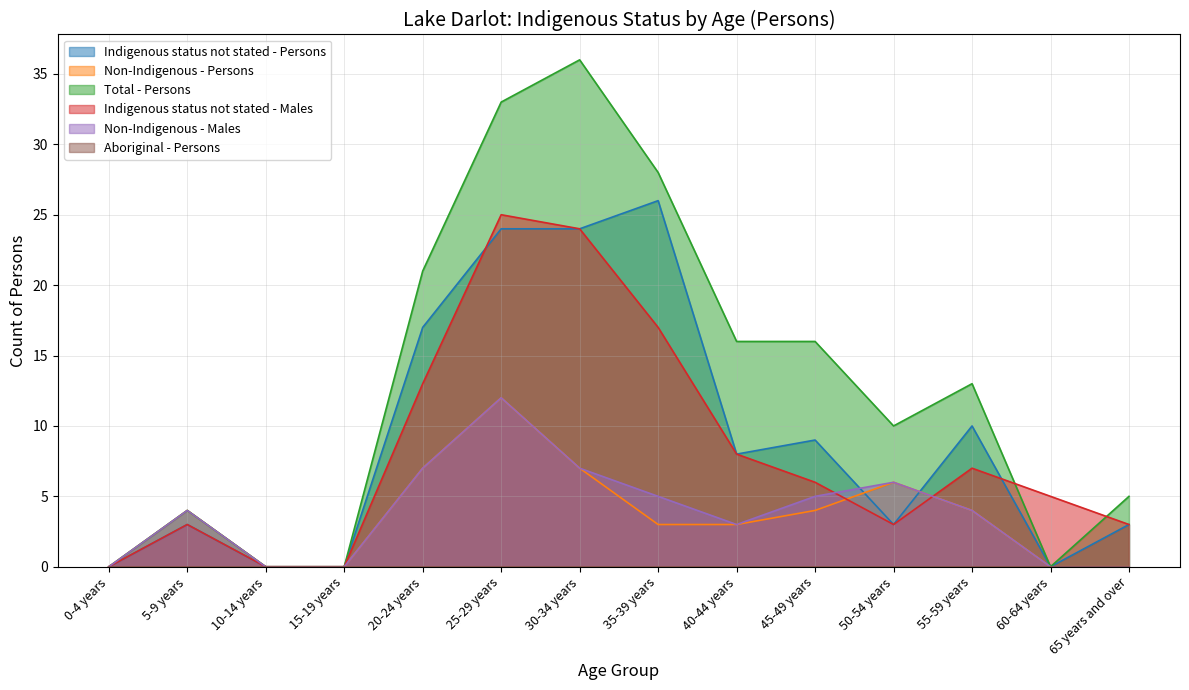

How many data points in Total - Persons are less than 13?

7